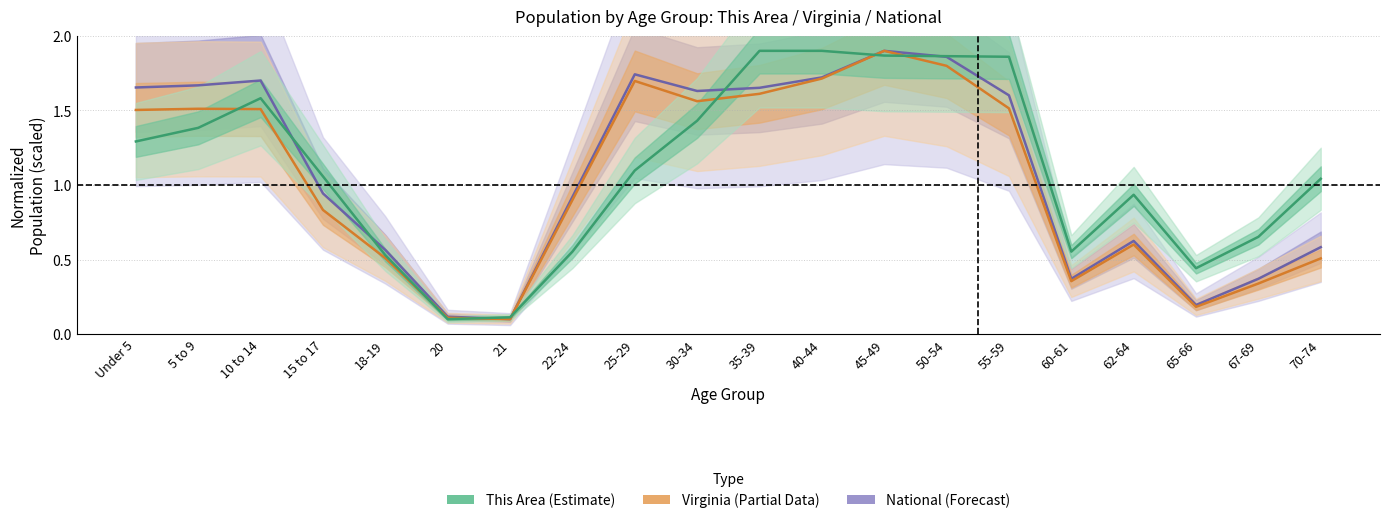

Is the value of national at 65-66 greater than the value of virginia at 18-19?

No